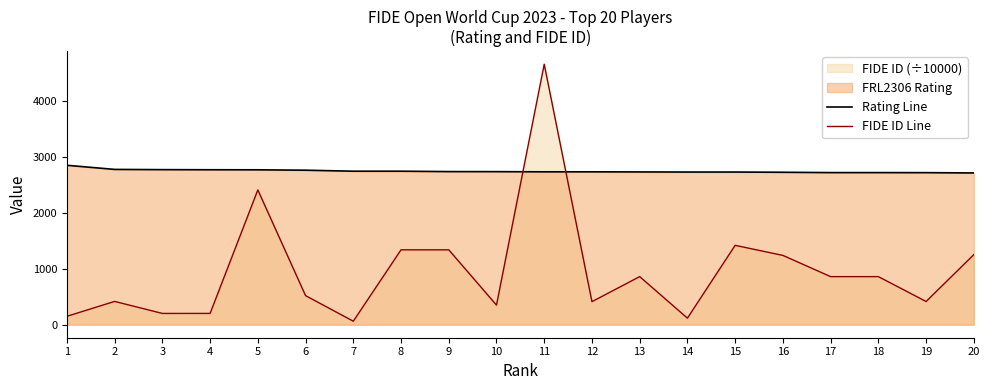

What is the difference between the highest and lowest values at 20?

1462.0